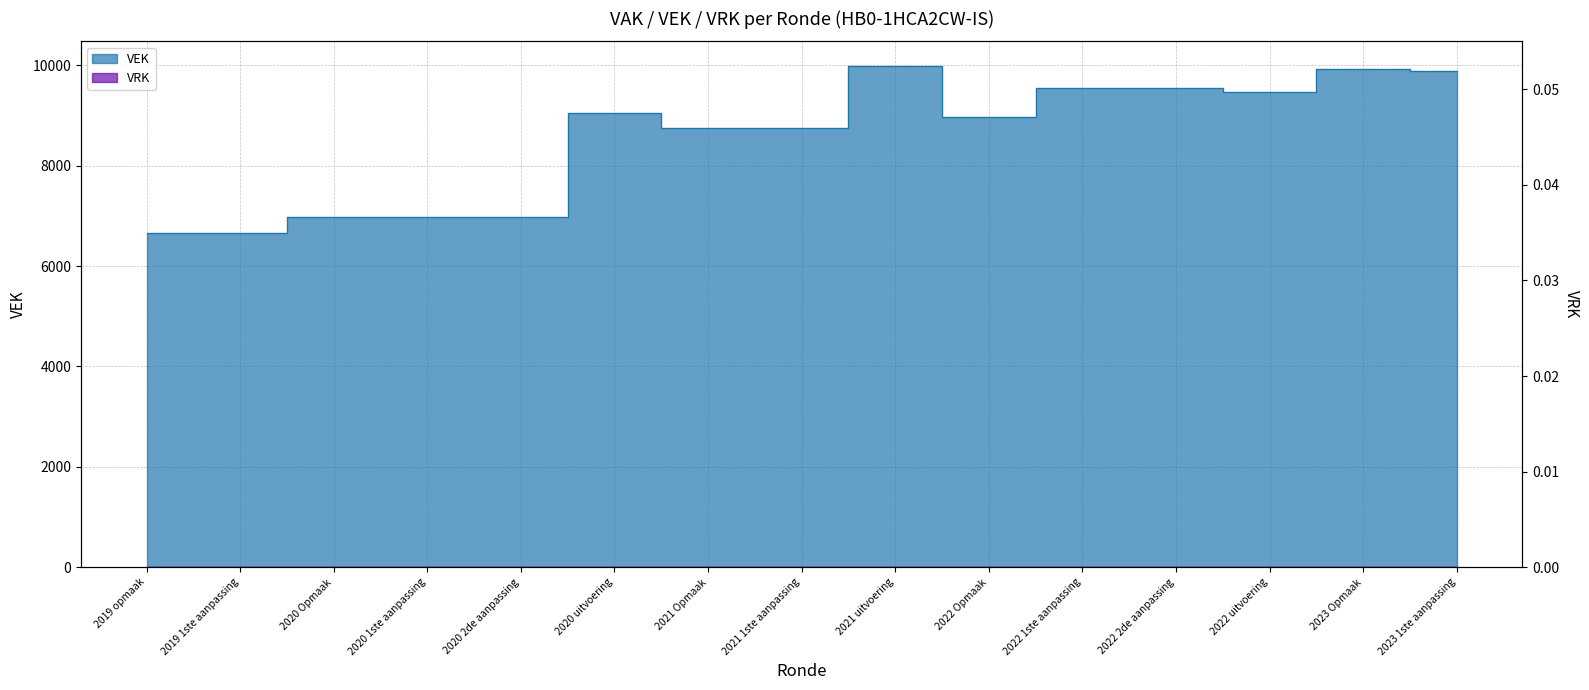

At which category does the data reach its first local valley?

2019 1ste aanpassing